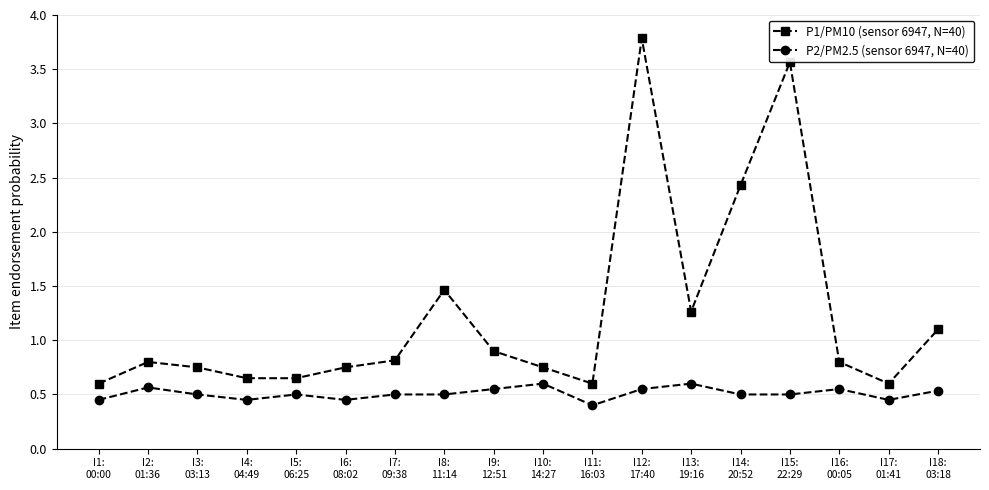

List the series in order of their peak value, highest first.

P1/PM10 (sensor 6947, N=40), P2/PM2.5 (sensor 6947, N=40)